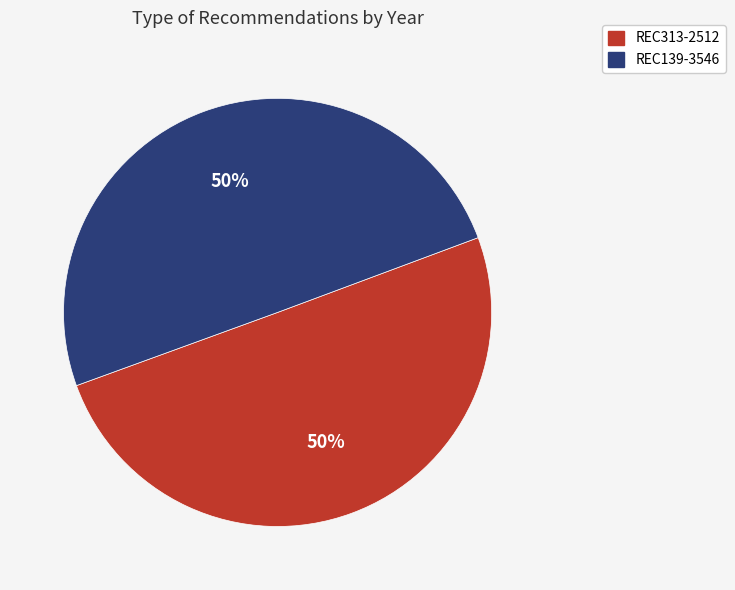

To the nearest percent, what is the combined percentage of REC139-3546 and REC313-2512?

100%